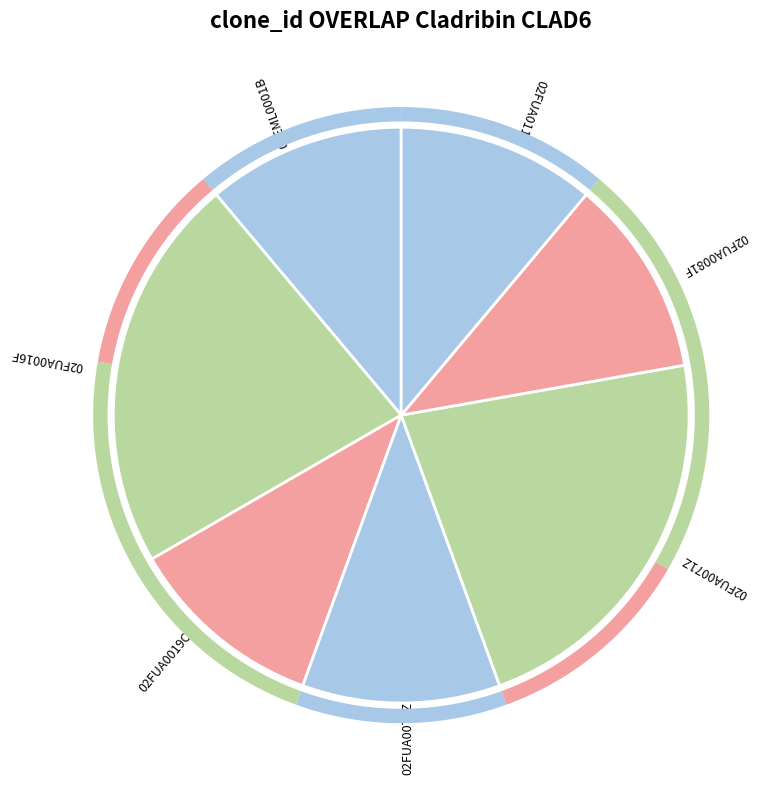

Which category has the biggest portion of the pie?

02FUA0016F